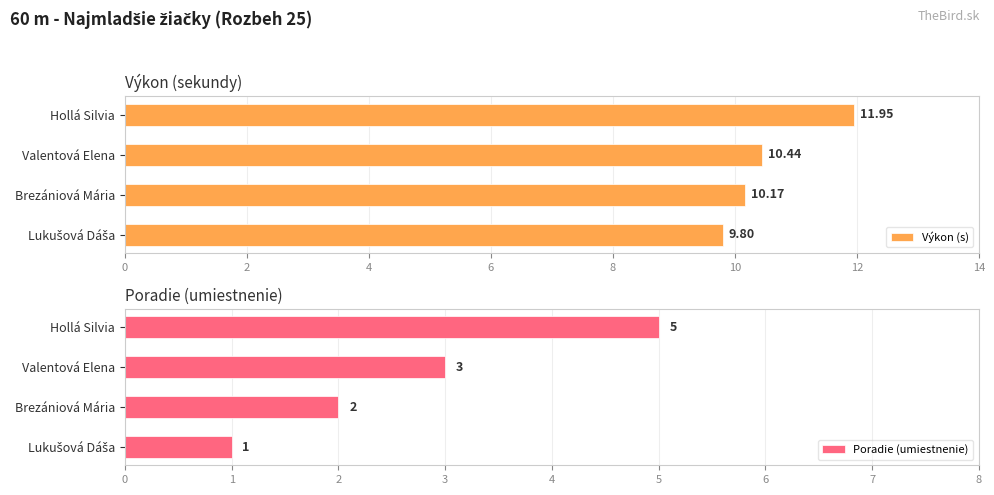

Count the Poradie (umiestnenie) values in the range 2 to 5.

3